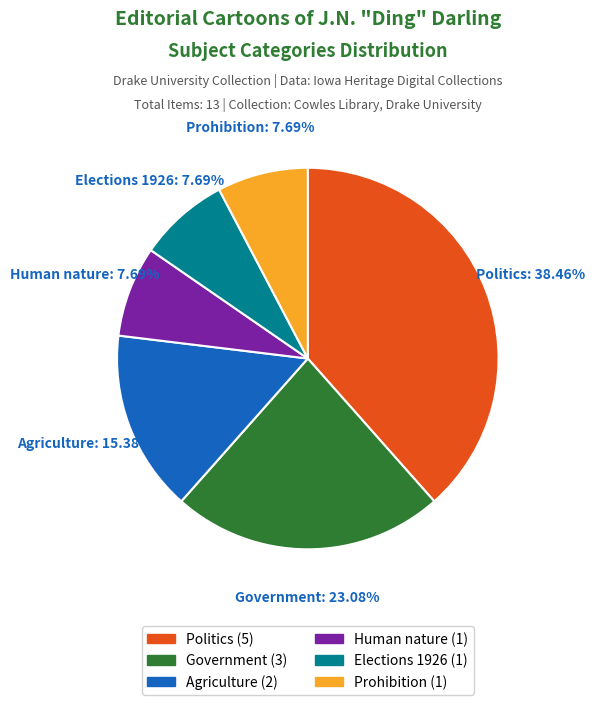

Which has a higher value, Prohibition or Agriculture?

Agriculture